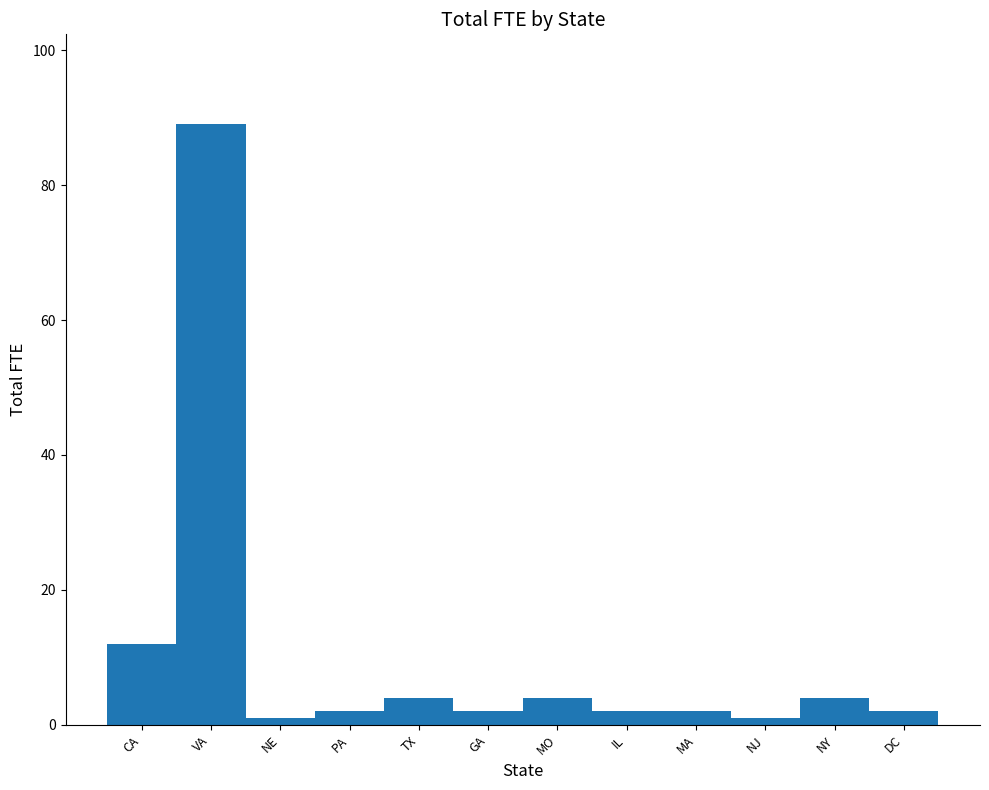

Count the number of data series in this chart.

1